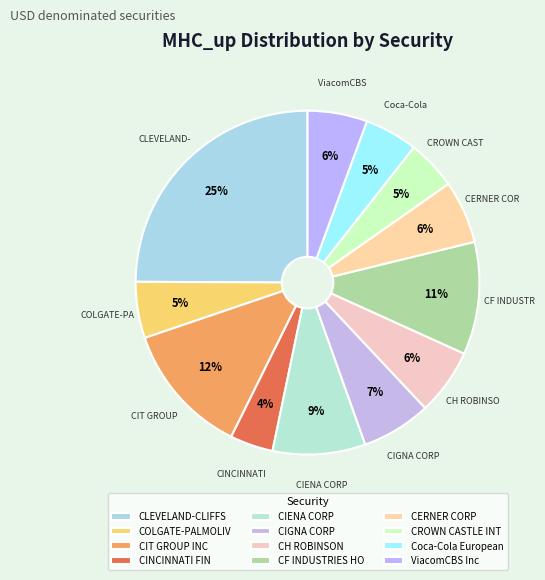

Is there a majority slice in this chart?

No